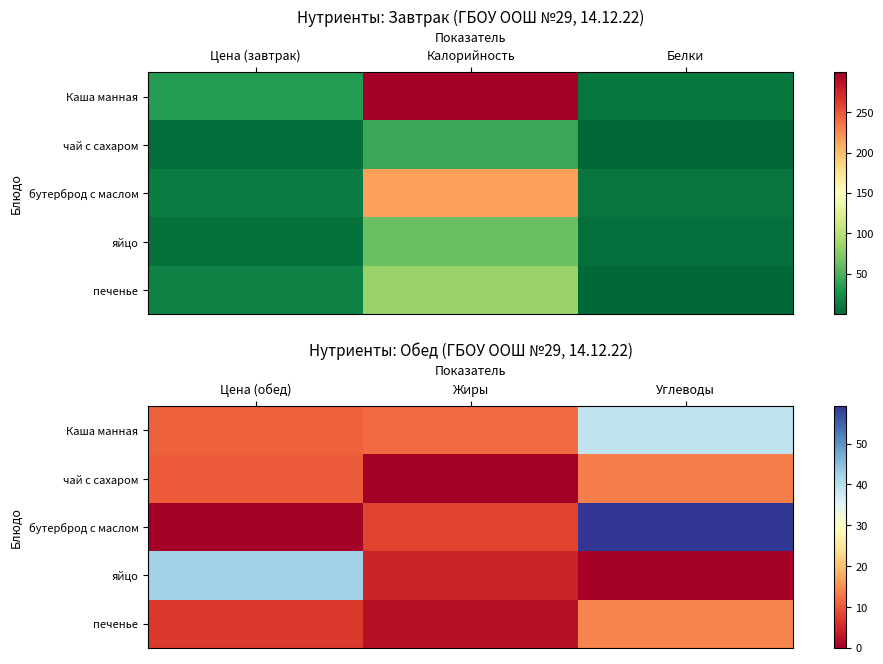

At how many categories does at least one series exceed 18?

2